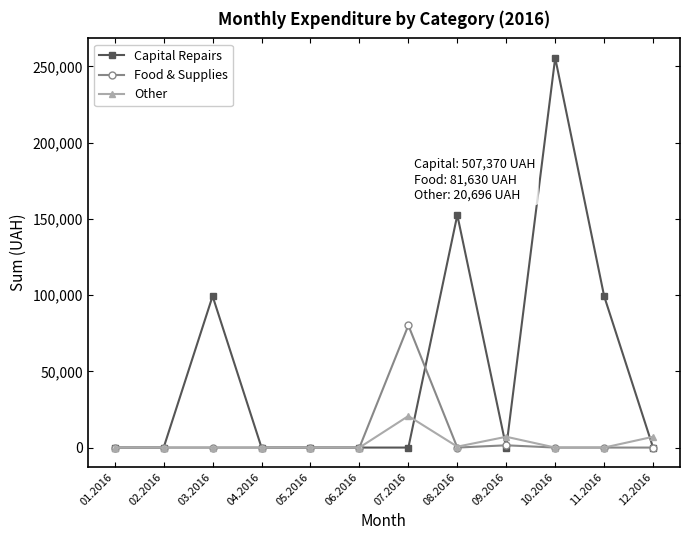

Is it true that Food & Supplies equals 37035.7 at 03.2016?

False